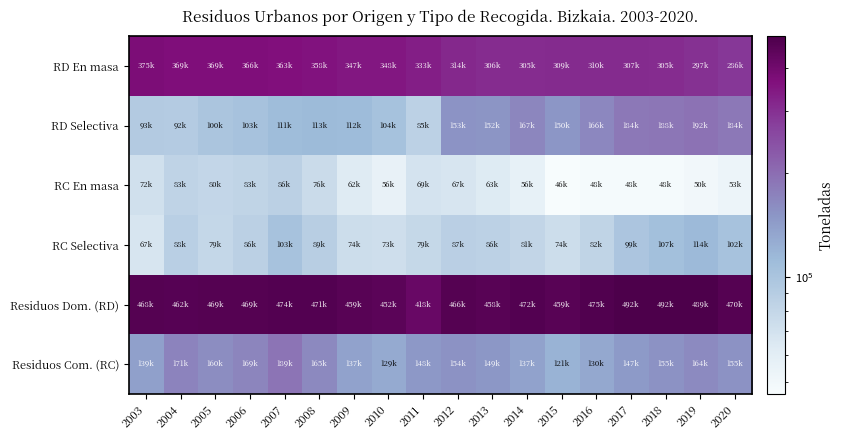

Which series changed the most between 2009 and 2016?

RD Selectiva